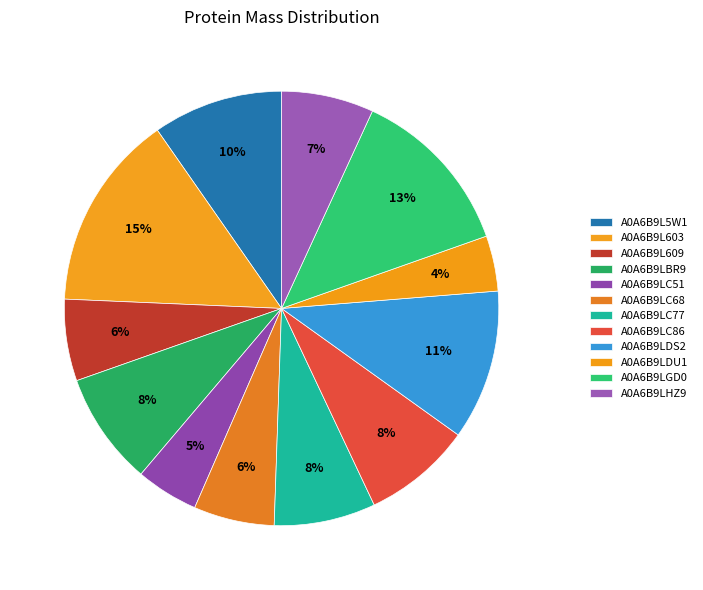

To the nearest percent, what percentage of the pie is A0A6B9LC68?

6%